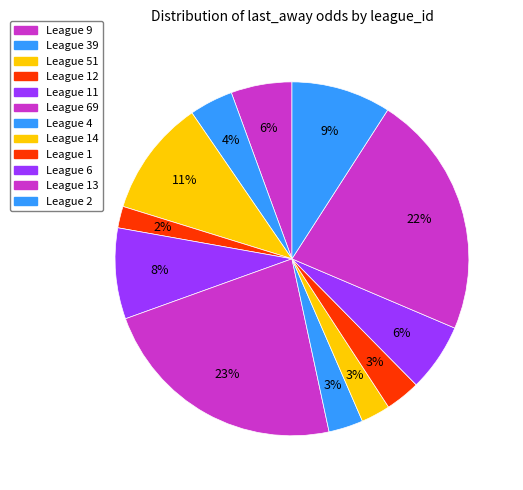

How many segments does this pie chart have?

12